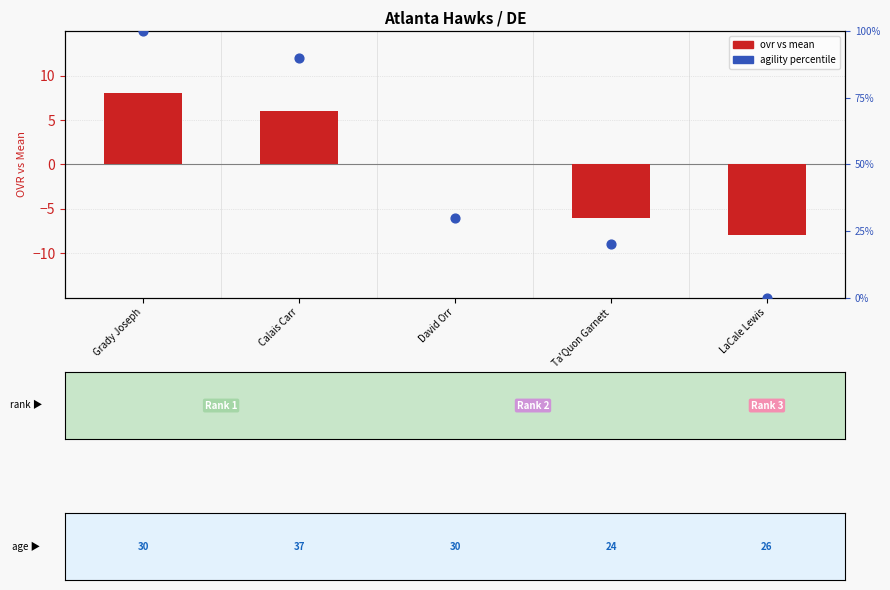

What are all the series names shown in the legend?

ovr vs mean, agility percentile